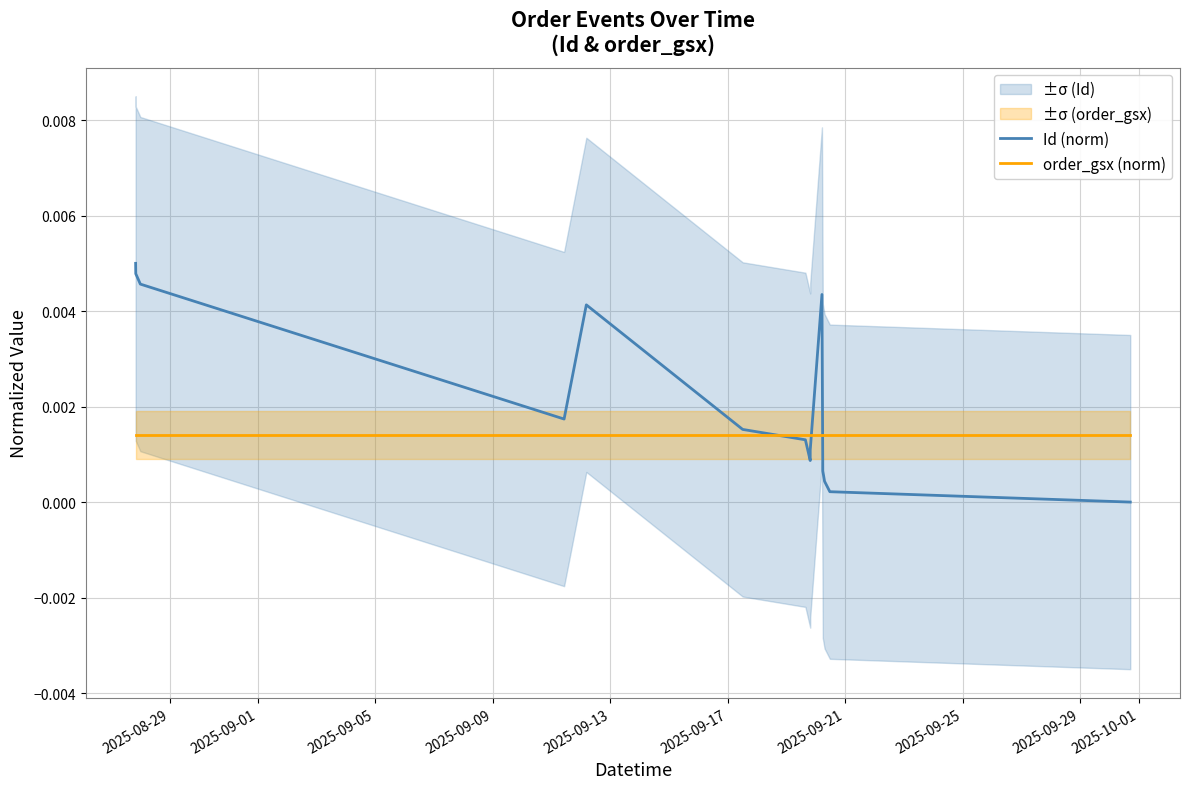

Where do order_gsx (norm) and Id (norm) first cross each other?

2025-09-17 and 2025-09-21